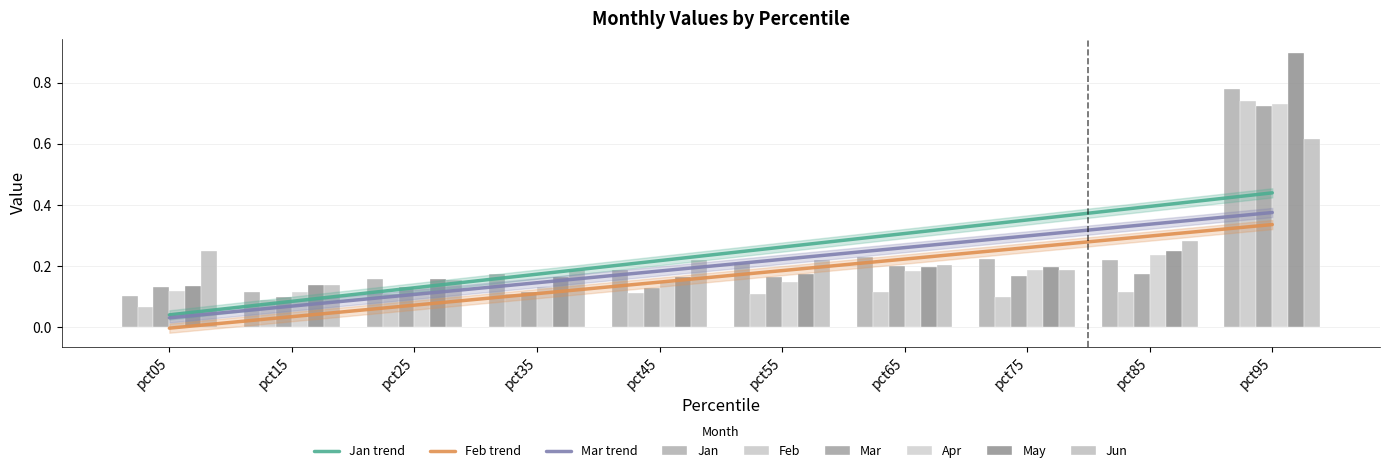

What is the total value across all series at pct05?

0.8